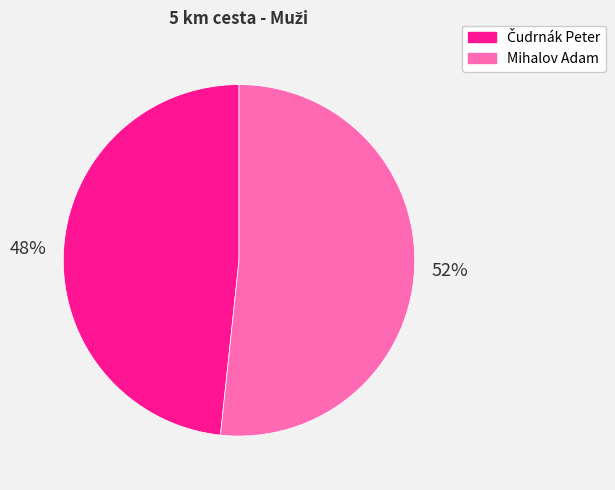

Which category accounts for the majority?

Mihalov Adam